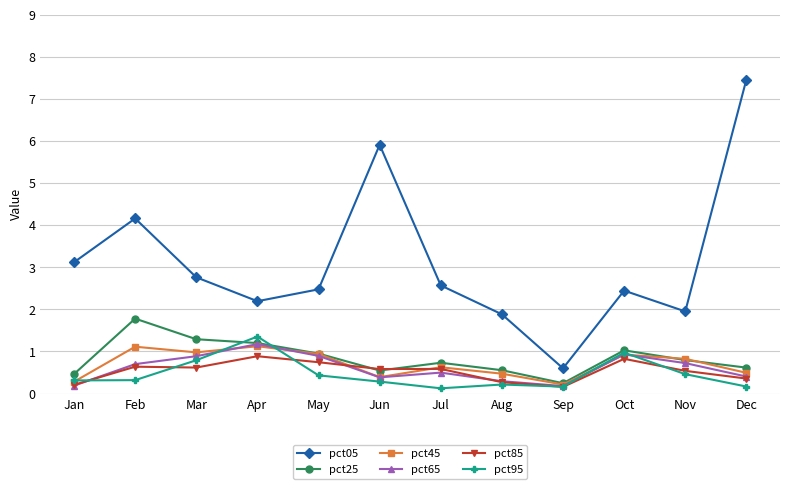

What is the minimum value shown in the chart?

0.1